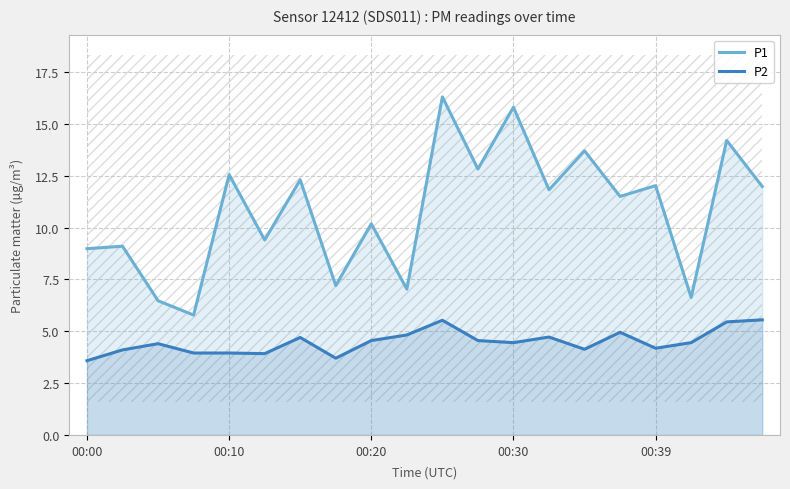

True or false: P1 and P2 cross at least once.

False